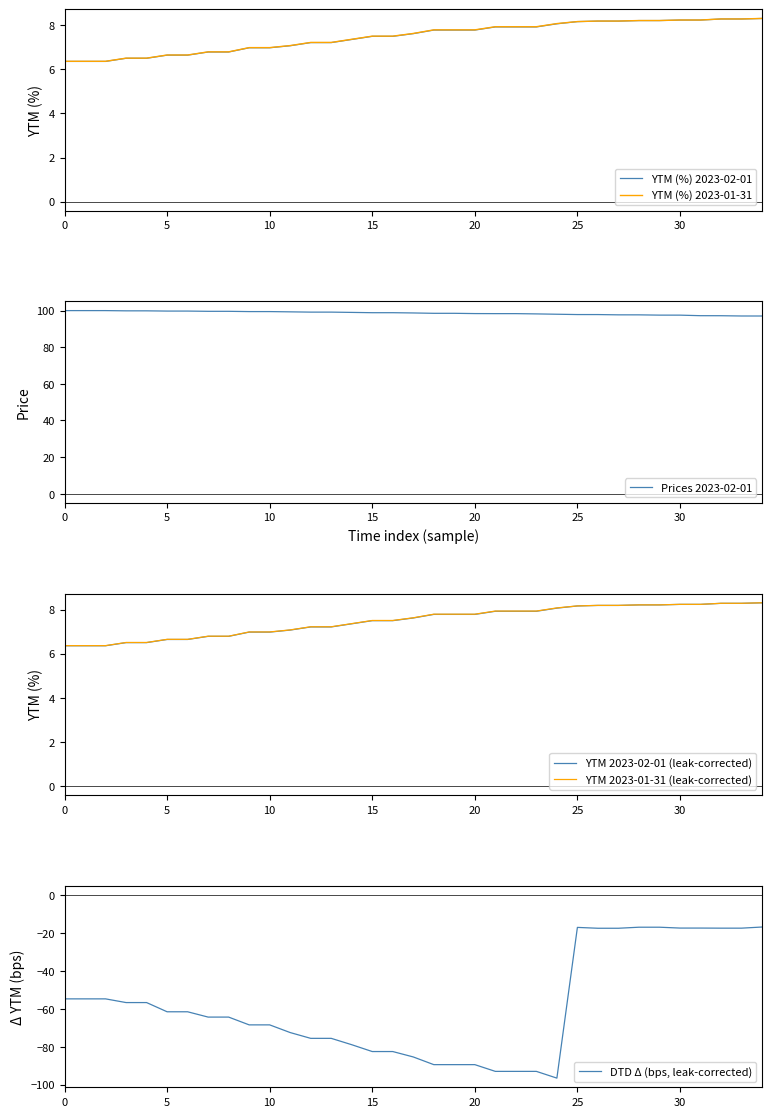

The Prices 2023-02-01 series shows 41.5 at 10. True or false?

False